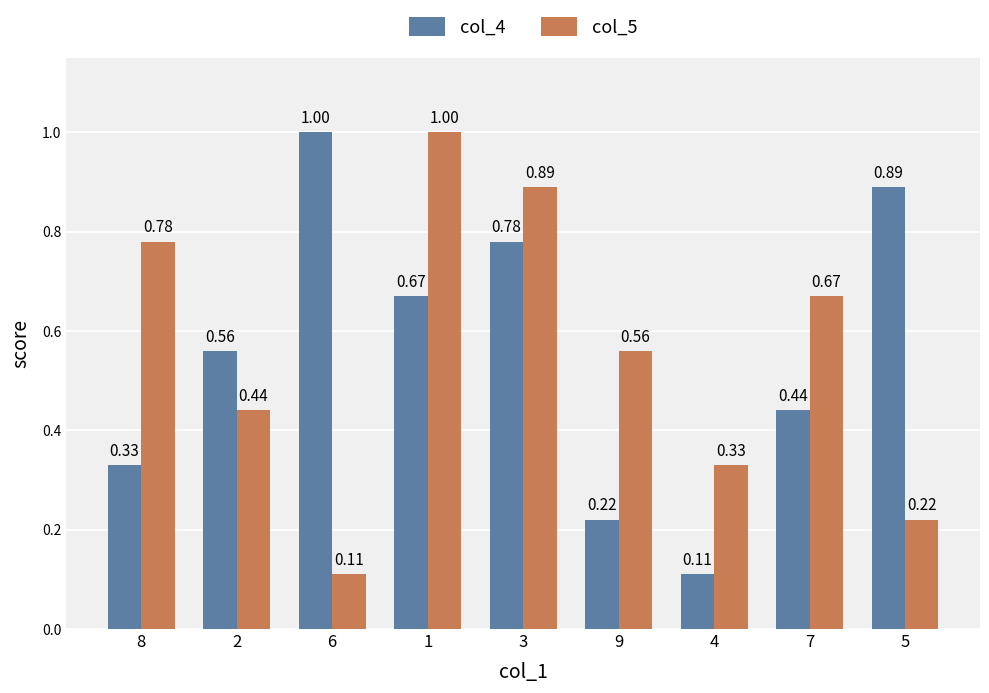

Which series changed the most between 9 and 4?

col_5